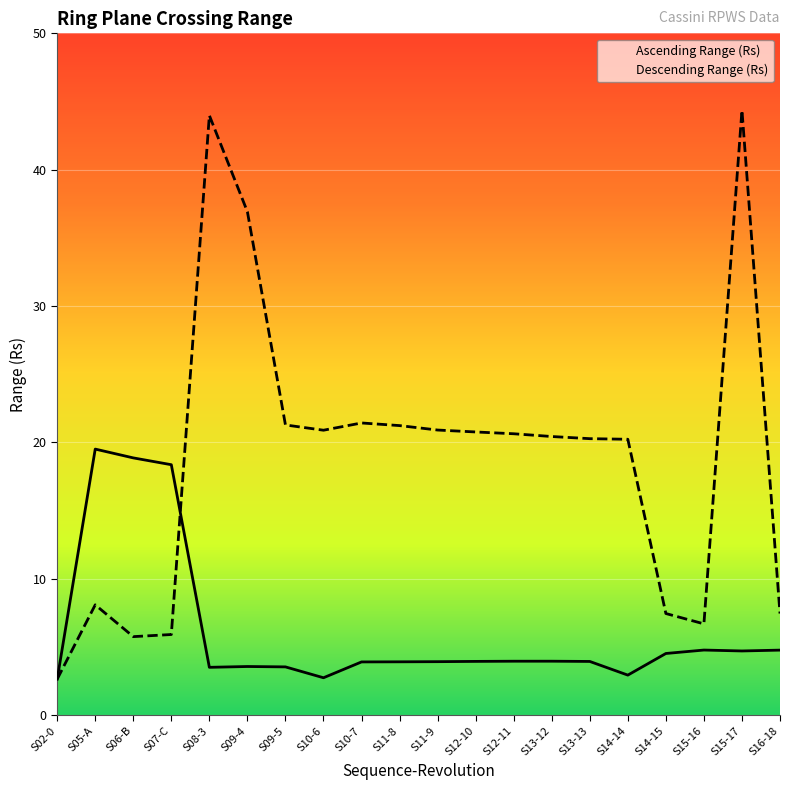

Between S07-C and S15-17, which is larger?

S07-C